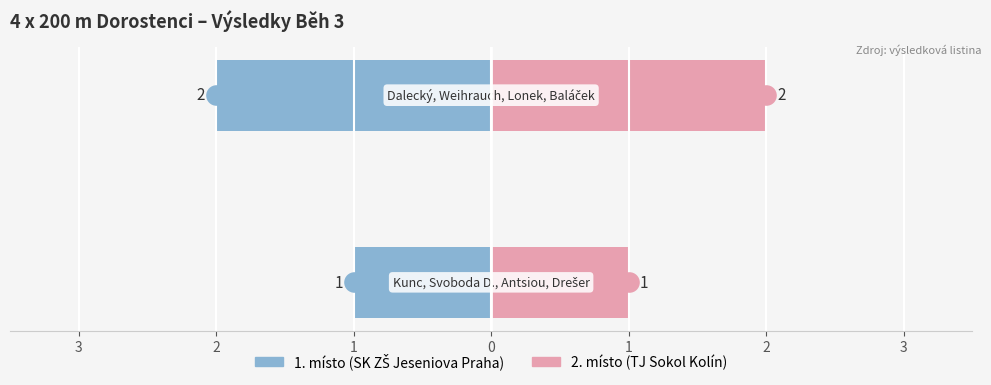

Which series reaches the minimum Y coordinate?

SK ZŠ Jeseniova Praha / TJ Sokol Kolín